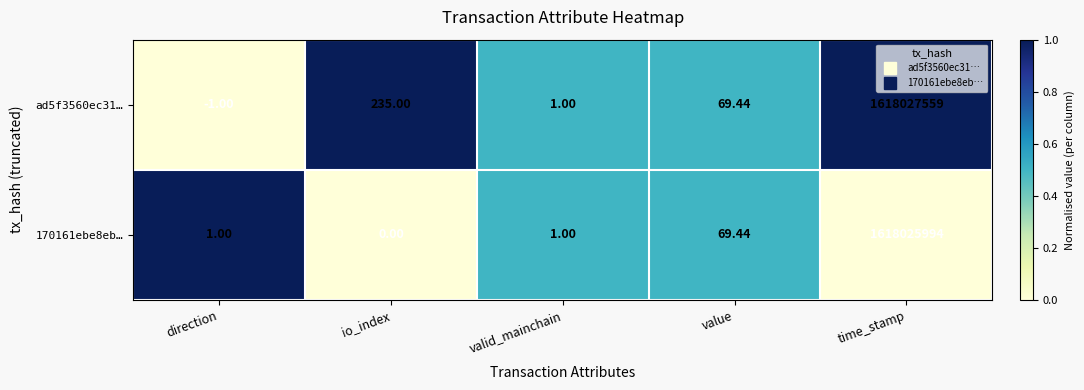

At which label does ad5f3560ec31… first exceed 69?

io_index